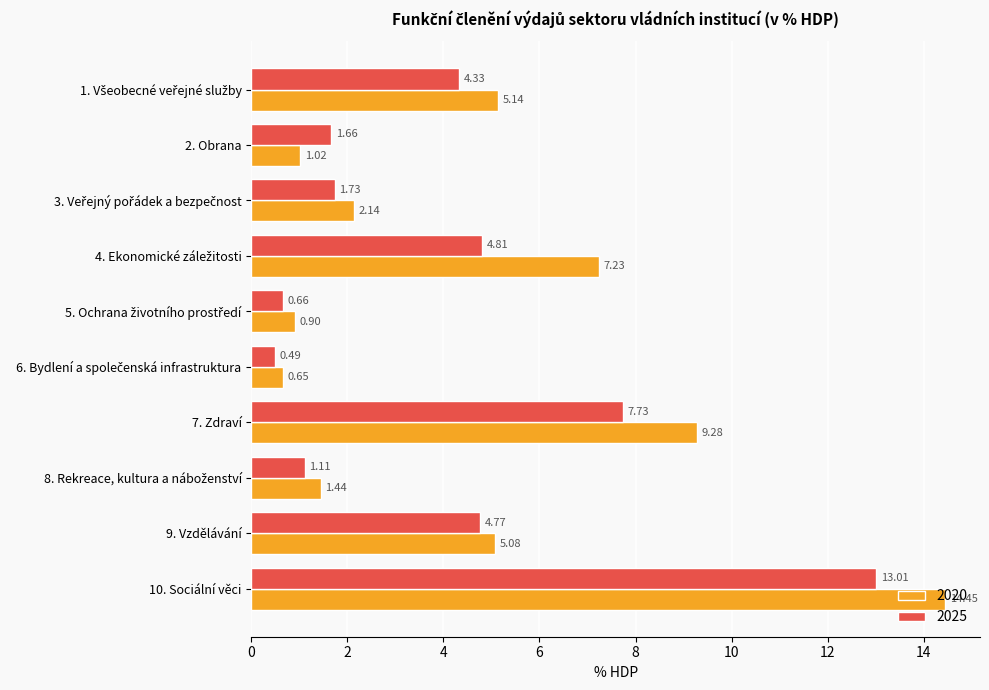

List the series in order of their peak value, lowest first.

2025, 2020